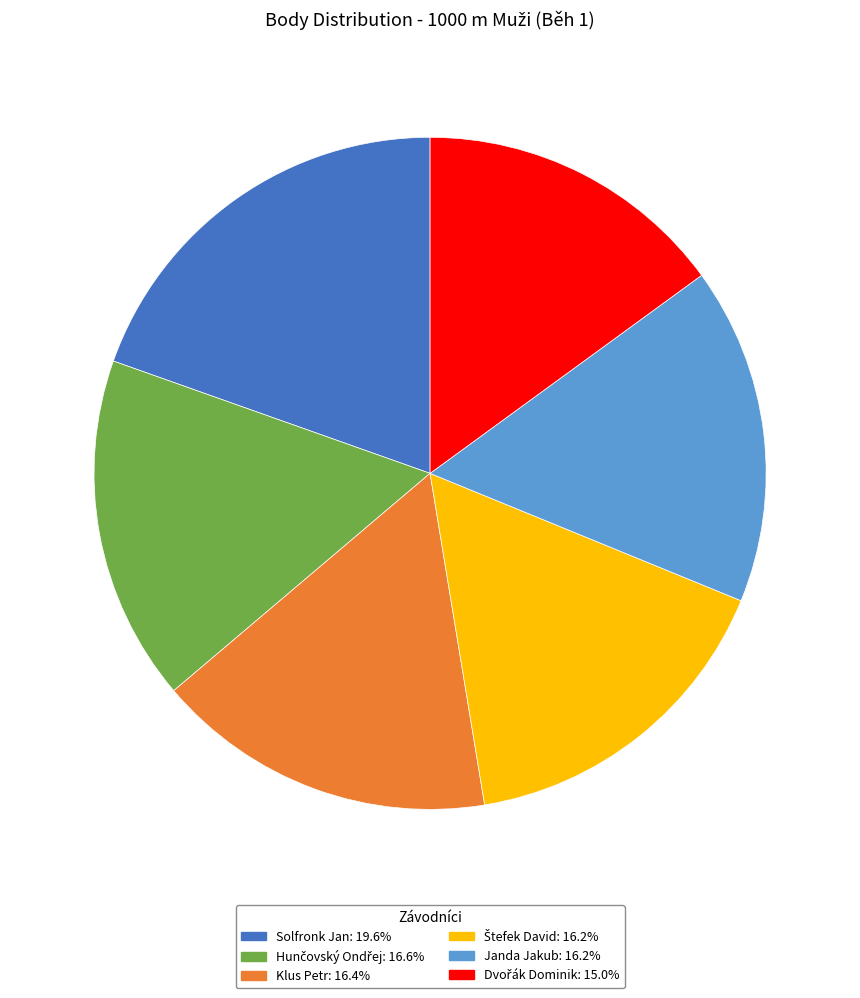

Which category has the biggest portion of the pie?

Solfronk Jan